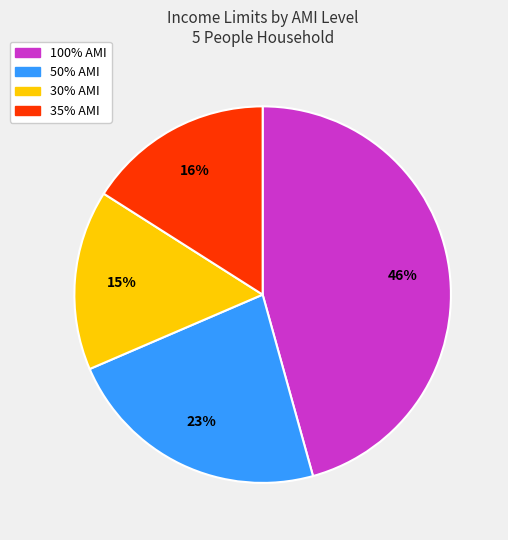

To the nearest percent, what percentage of the pie is 100% AMI?

46%